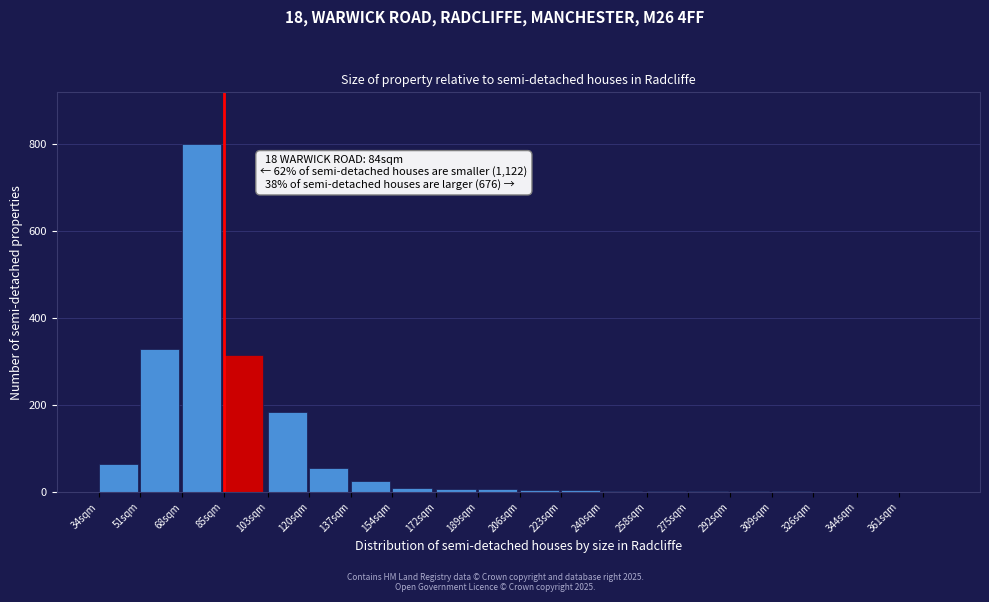

What is the sum of all values?

1823